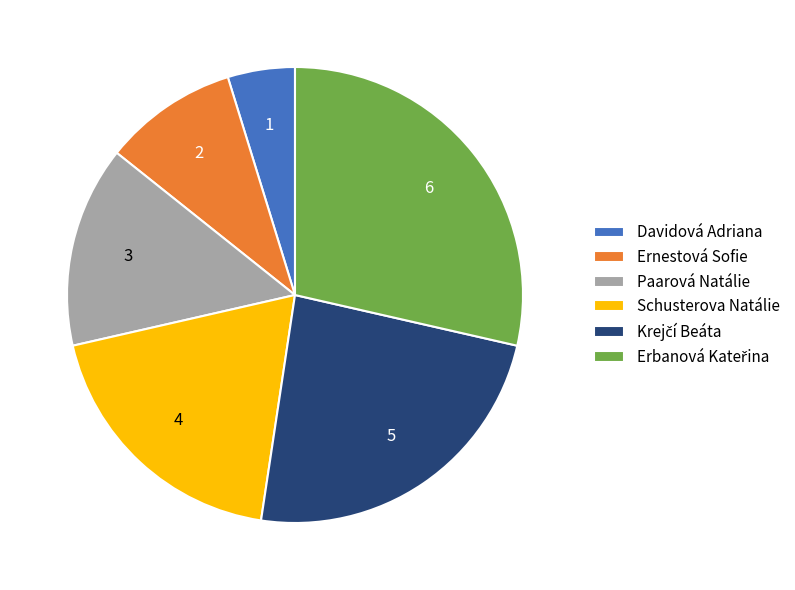

How many slices are in this pie chart?

6